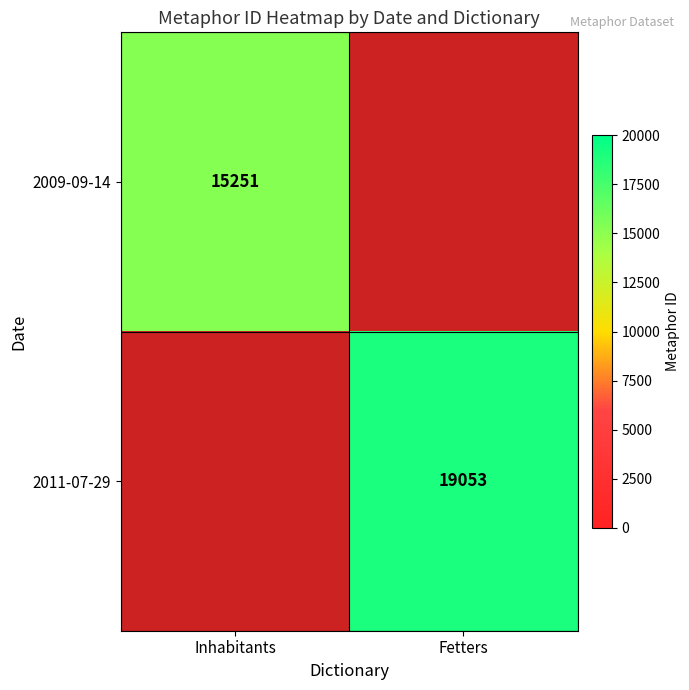

The value of 2011-07-29 at Fetters is 19053. True or false?

True